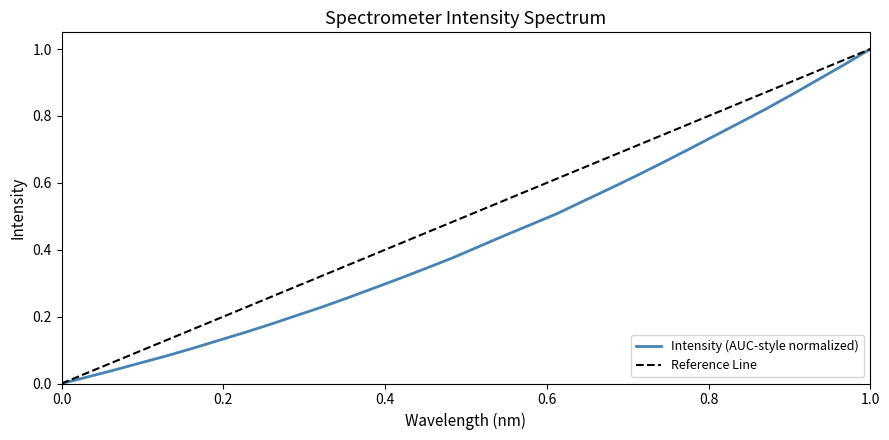

What is the sum of all values?

13.8